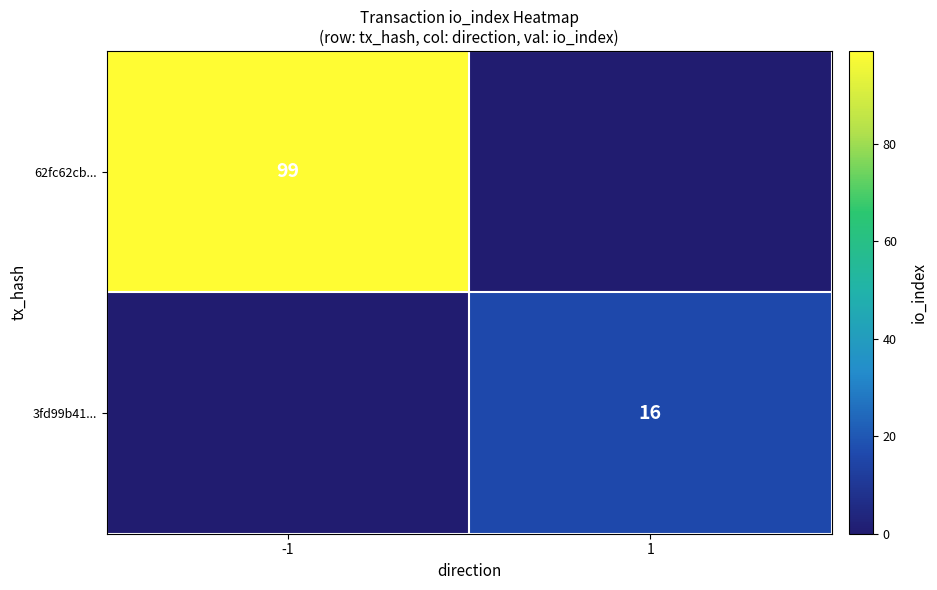

What is the total value across all series at 1?

16